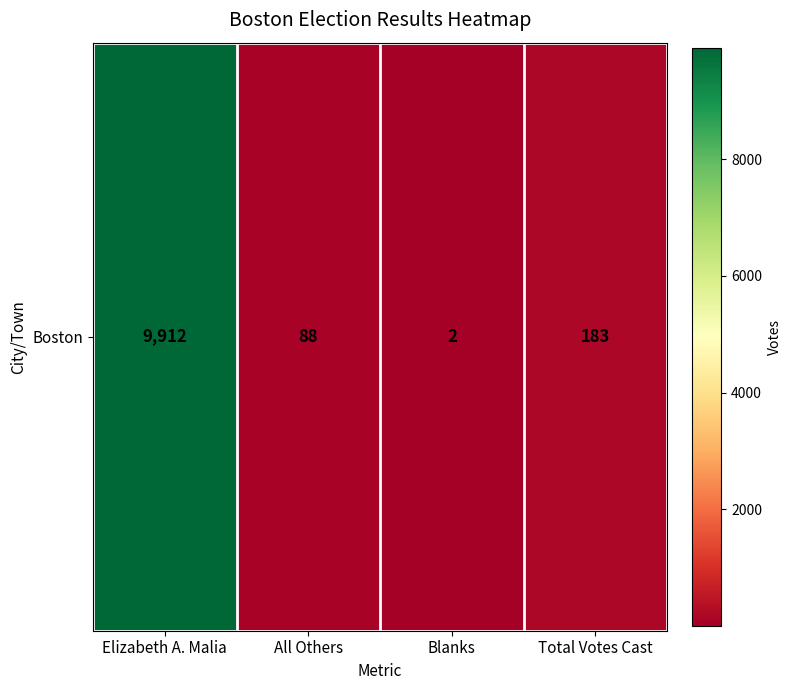

How many distinct data groups are displayed?

1